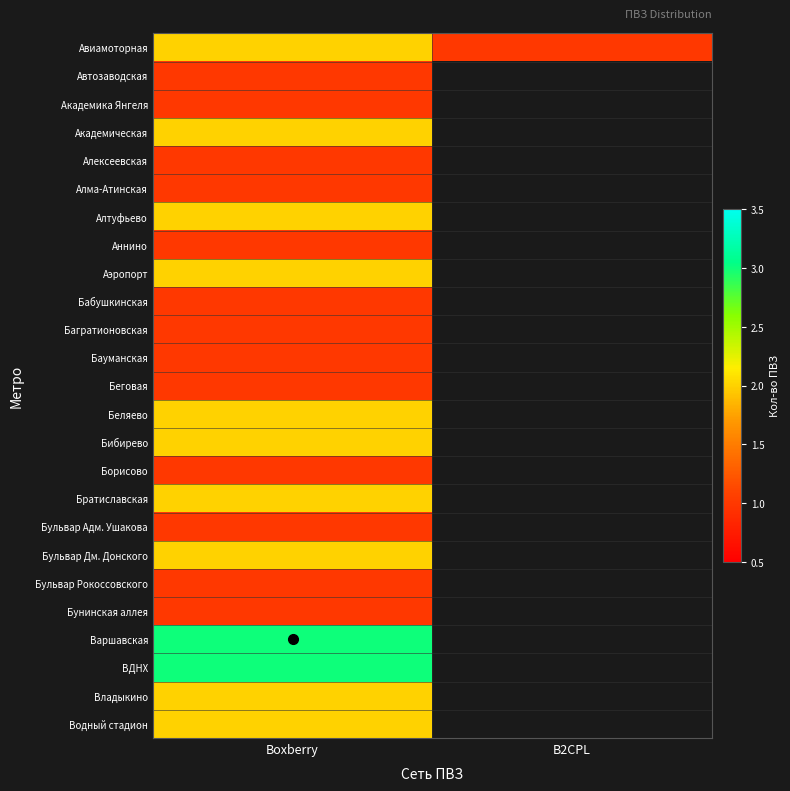

What is the total value across all series at Boxberry?

39.0